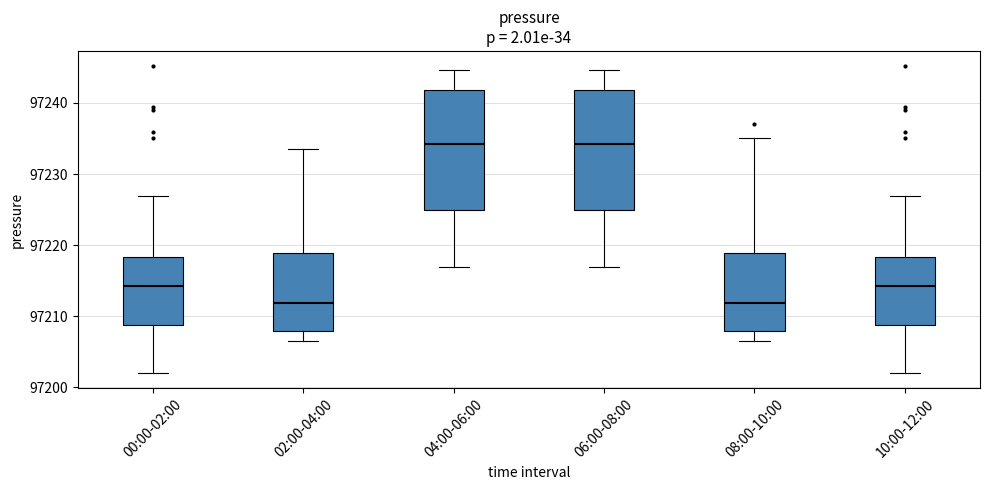

Where is the upper edge of the box for 08:00-10:00 on the y-axis? The values are not printed on the chart, so give them approximately, as read against the axis.

97219